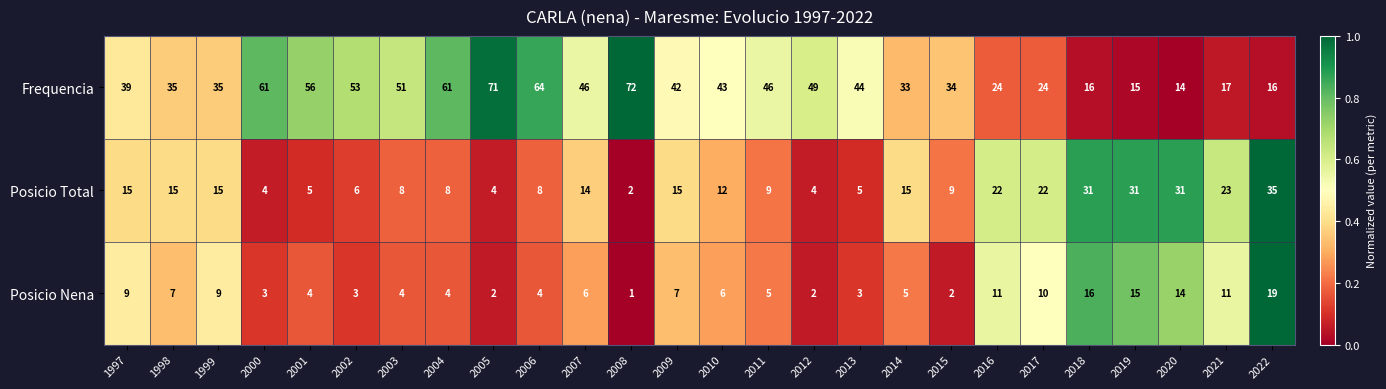

Which series has the largest total across all categories?

Frequencia